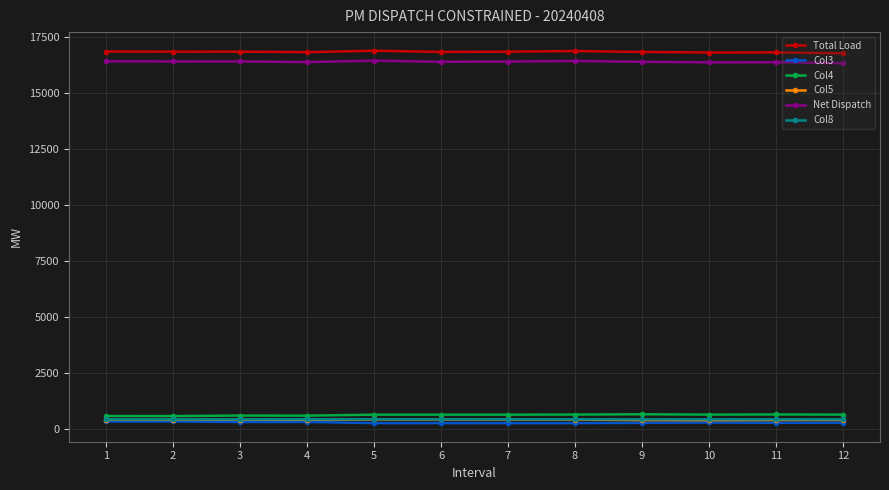

Is it true that Col4 equals 665.3 at 9?

True